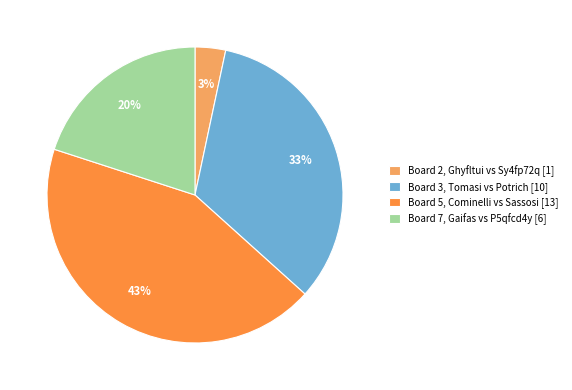

Do Board 2, Ghyfltui vs Sy4fp72q [1] and Board 5, Cominelli vs Sassosi [13] together represent more than half of the pie?

No